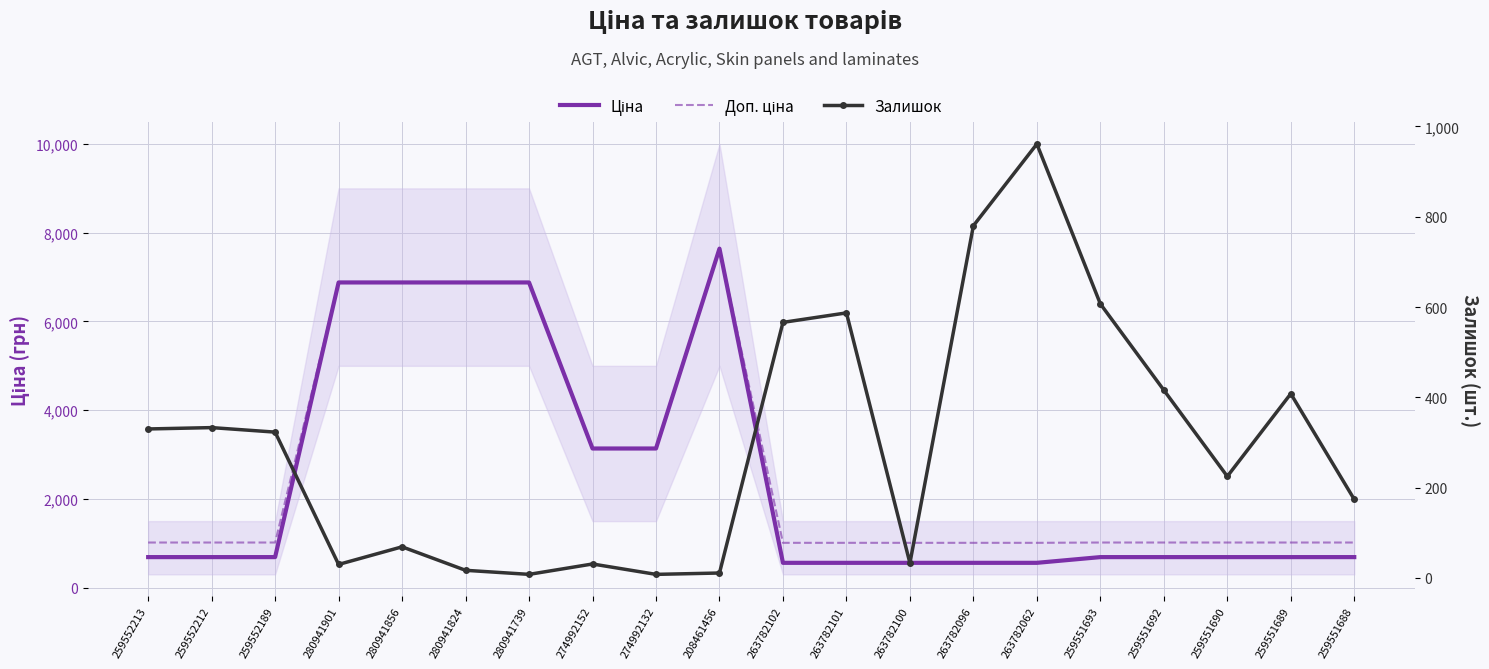

What is the value of the Ціна point at the 16th from the left?

689.1